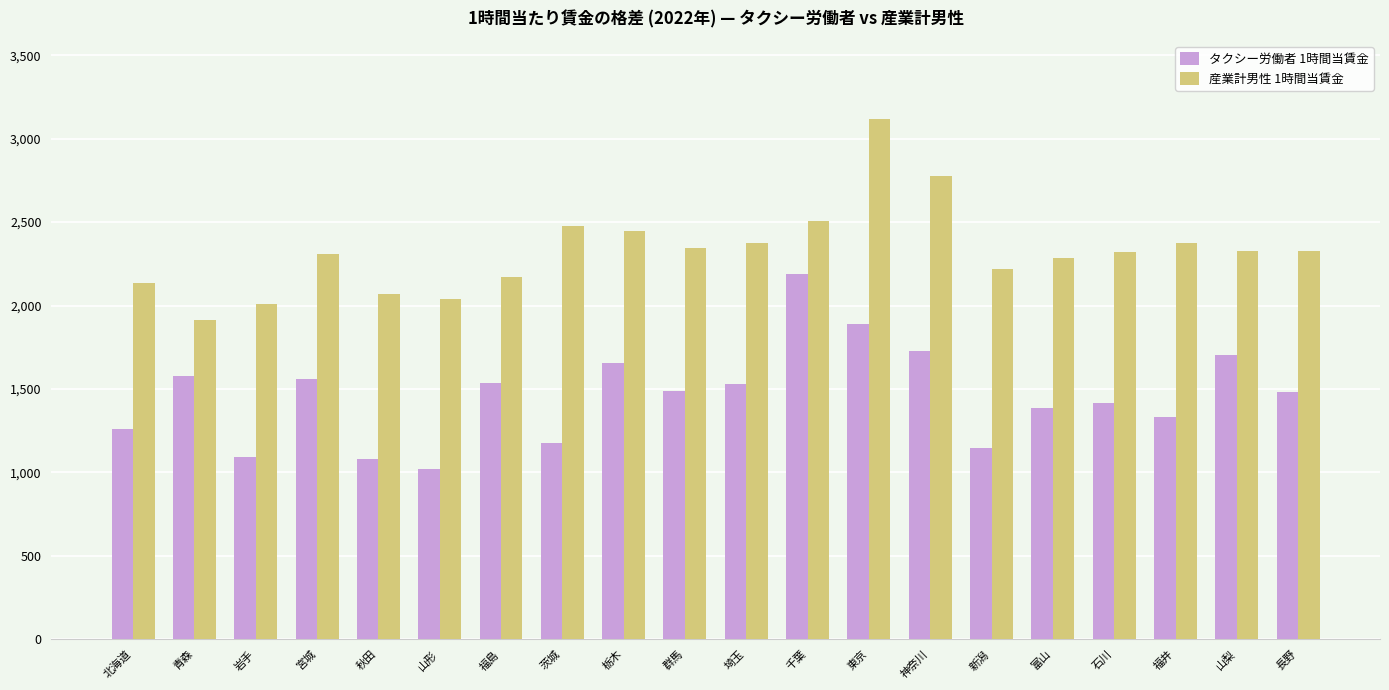

Is the value of 産業計男性 1時間当賃金 at 茨城 greater than the value of タクシー労働者 1時間当賃金 at 新潟?

Yes